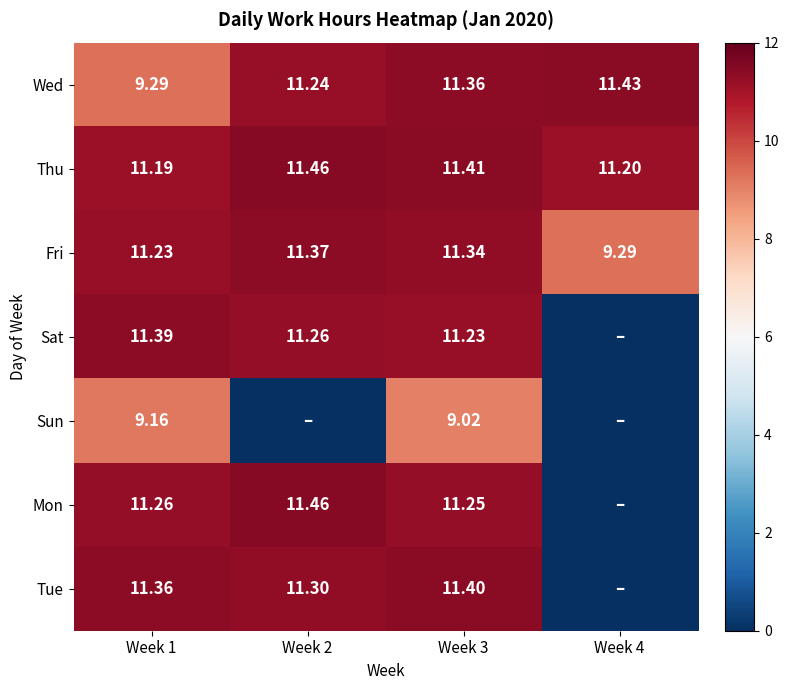

Which category has the lowest value across all series?

Week 4